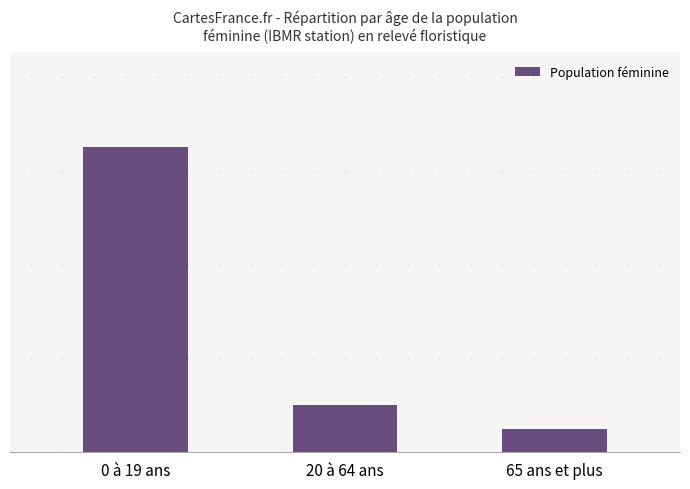

Where is the data nearest to the value 7?

20 à 64 ans